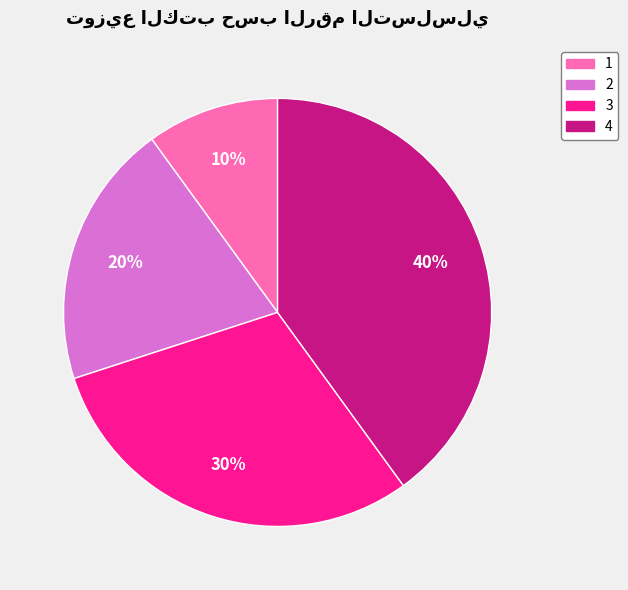

To the nearest percent, what portion does 2 represent?

20%